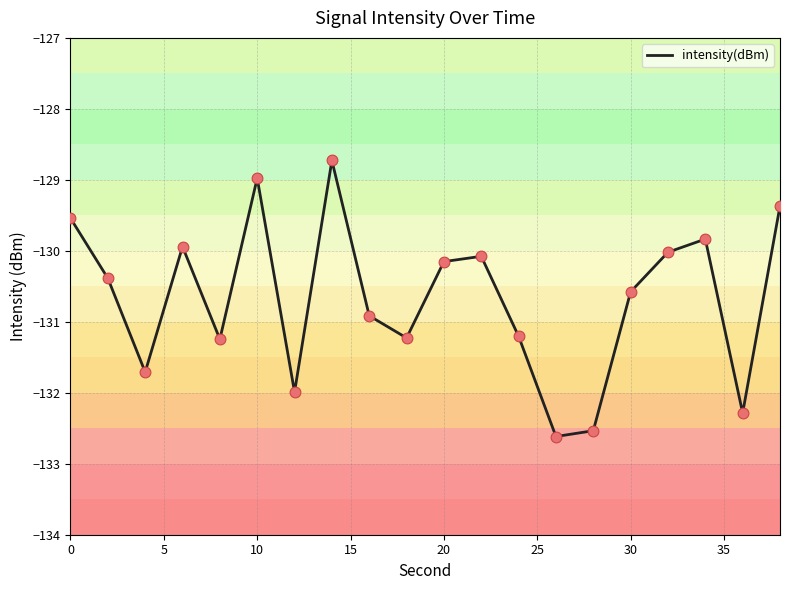

What is the greatest value displayed?

-128.7